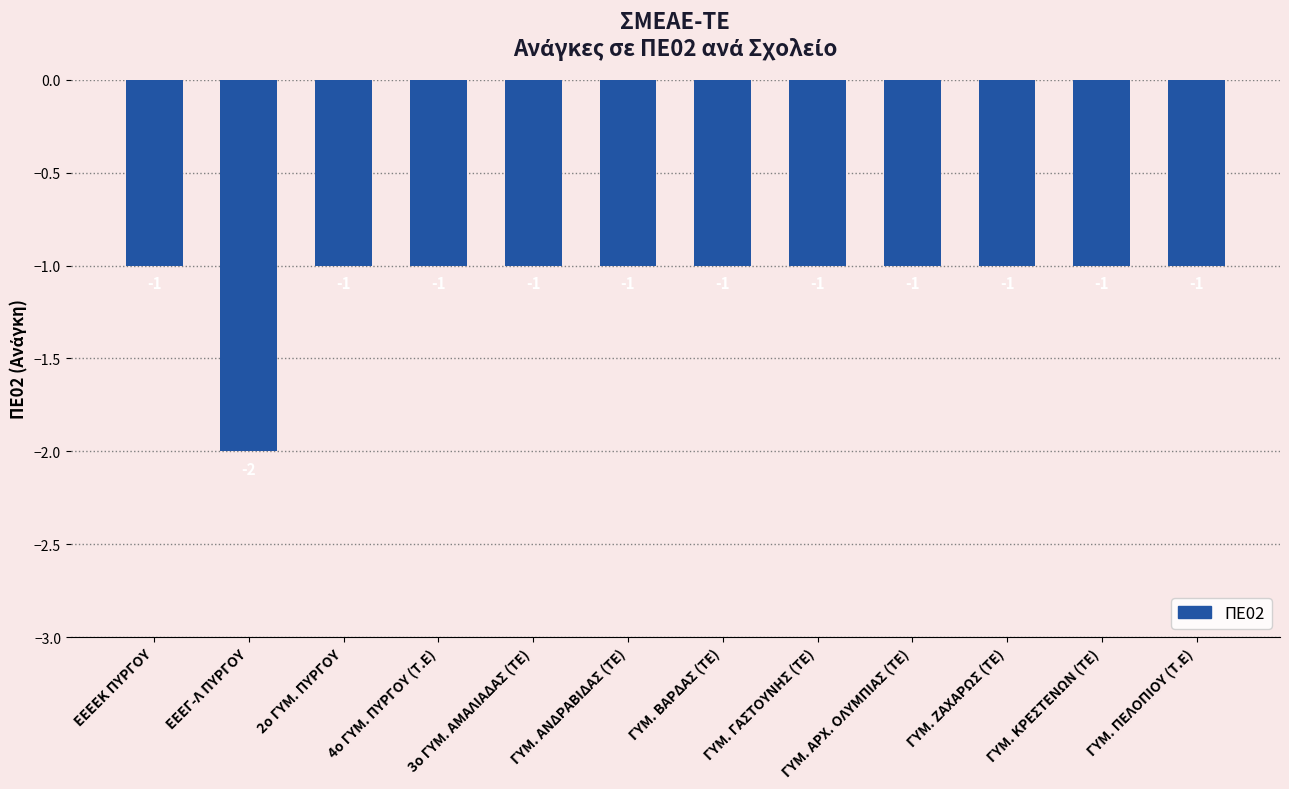

Is it true that the value at ΓΥΜ. ΑΝΔΡΑΒΙΔΑΣ (ΤΕ) is -2?

False